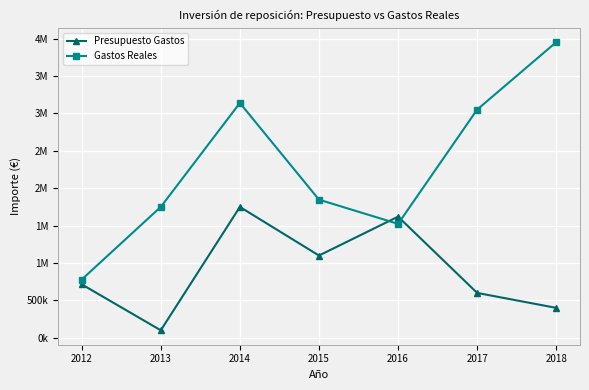

What is the maximum value shown in the chart?

3953870.1